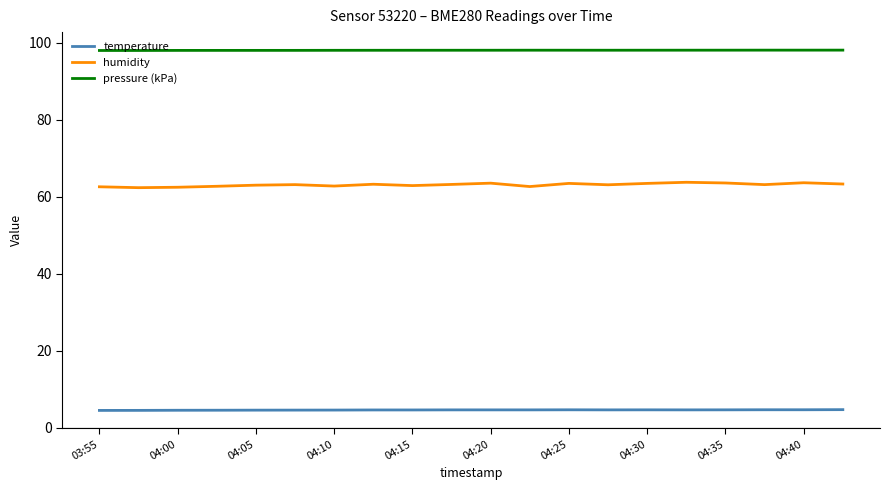

True or false: pressure (kPa) and humidity cross at least once.

False